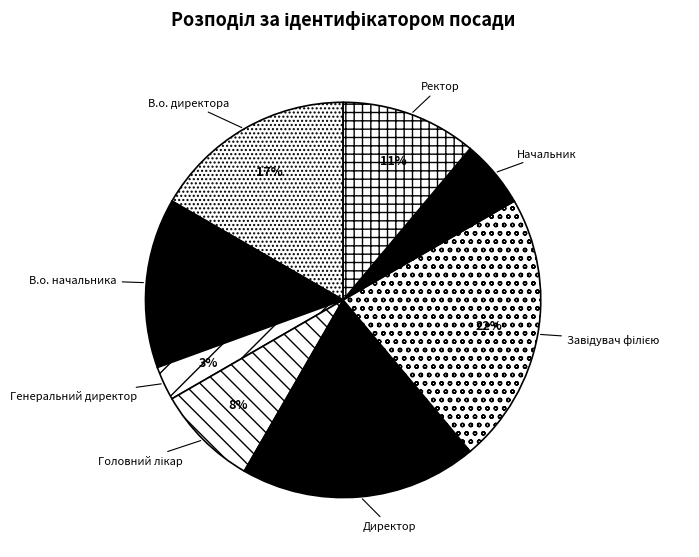

How many segments does this pie chart have?

8